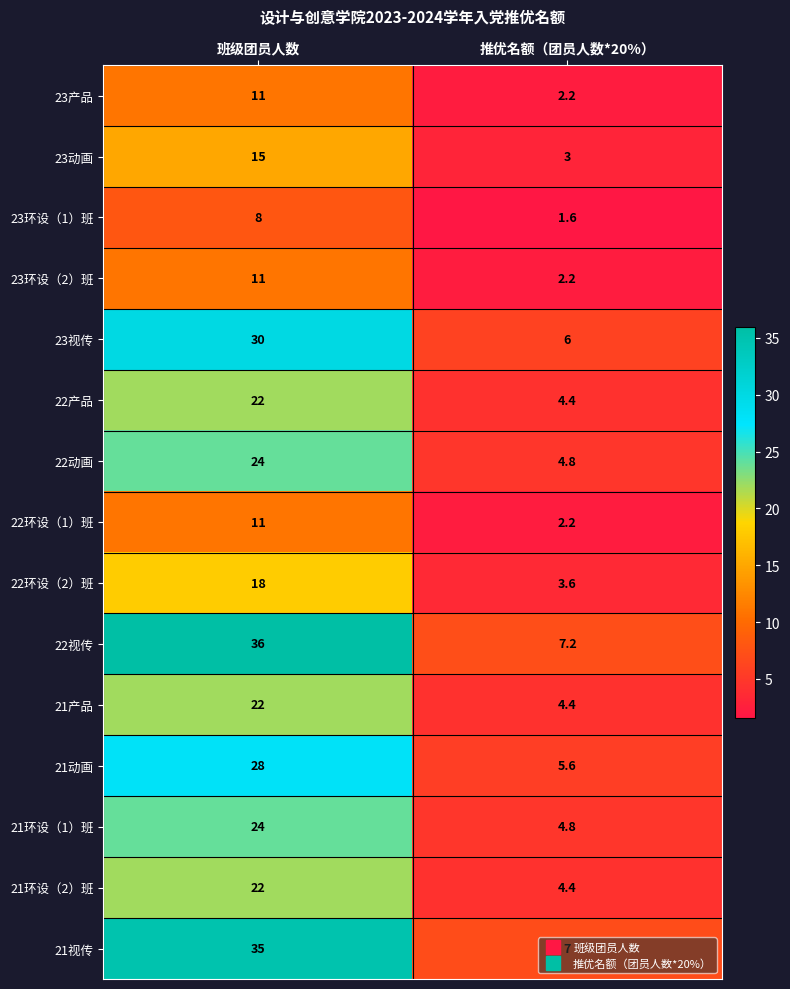

What is the spread (max minus min) of values at 班级团员人数?

28.0